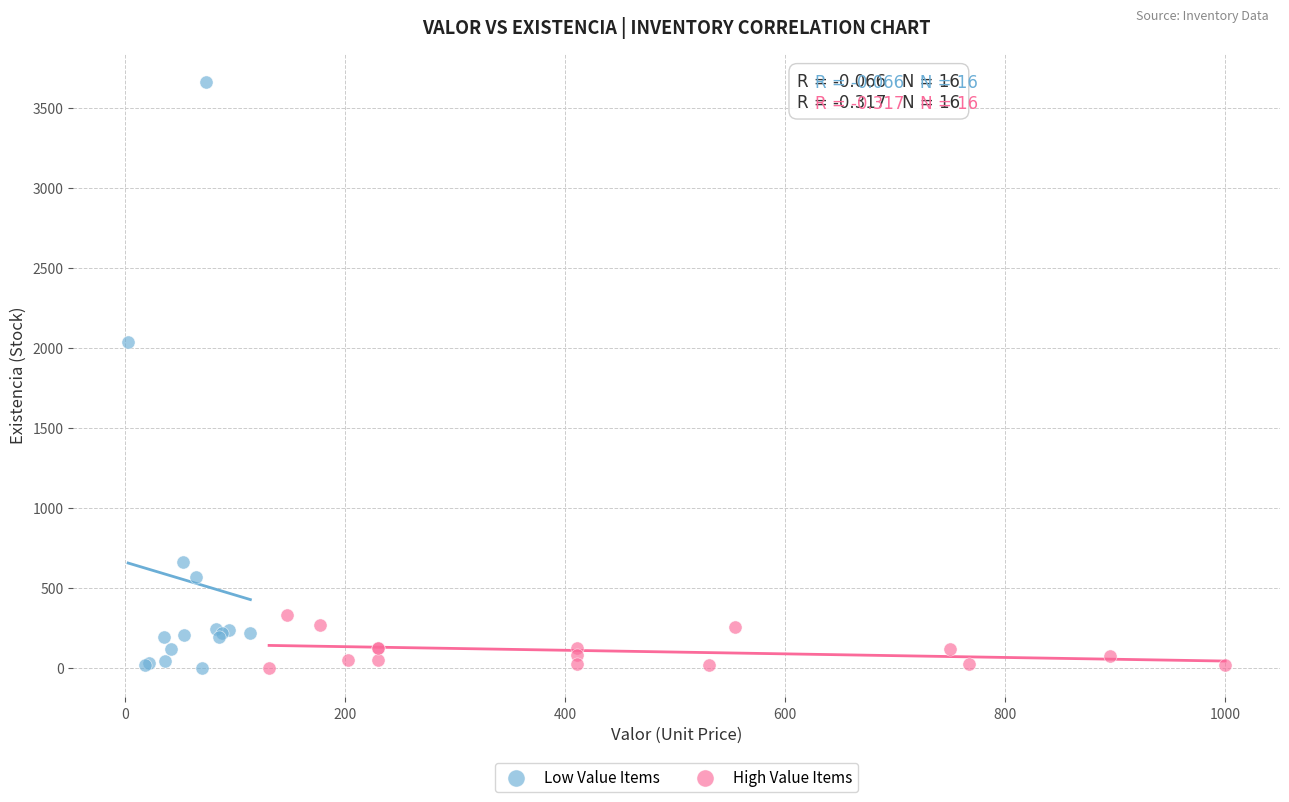

Which series has the largest Y range (max minus min)?

Low Value Items